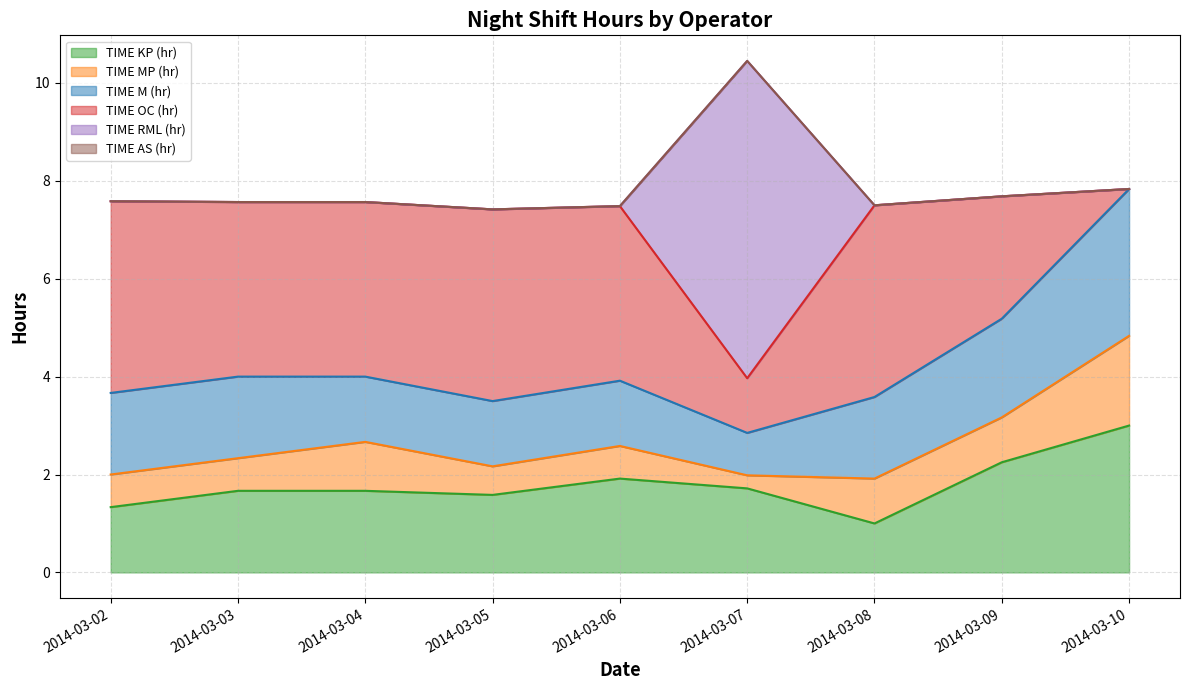

How many categories are shown in the chart?

9